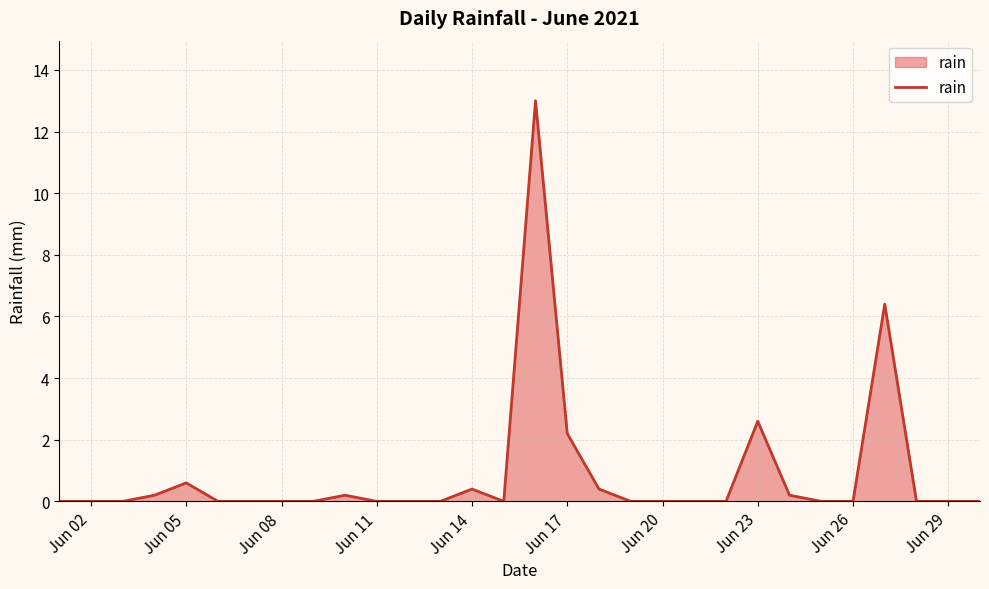

Does the chart display data point markers on the line(s)?

No